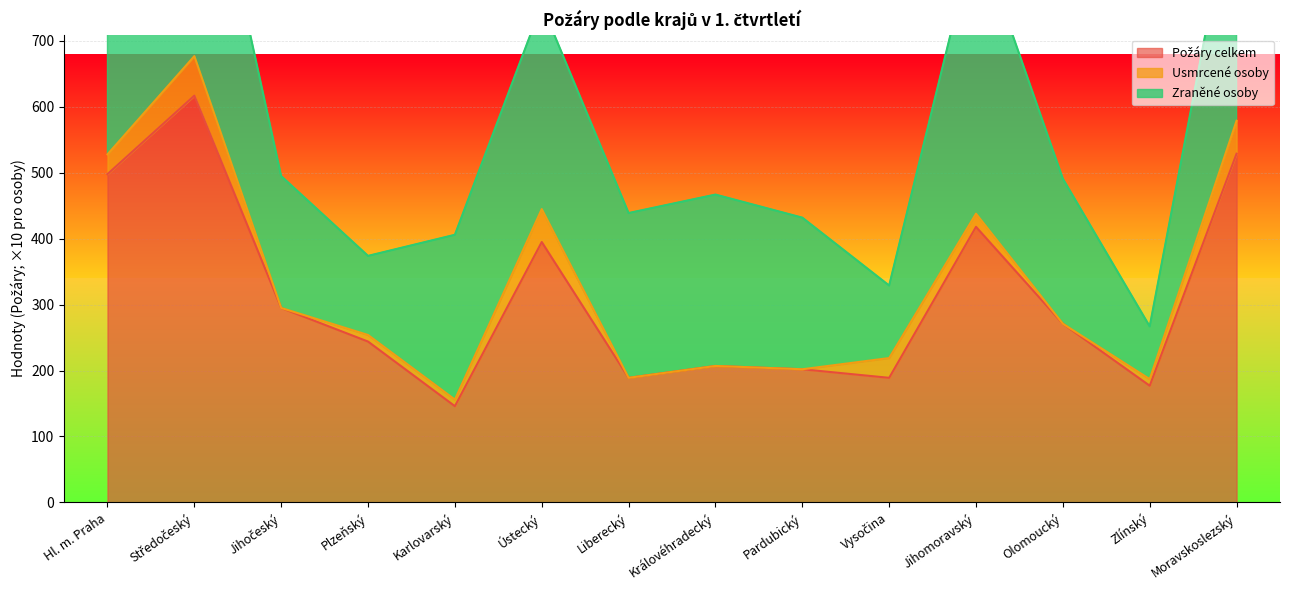

What is the difference between the second highest and minimum values in the Zraněné osoby series?

34